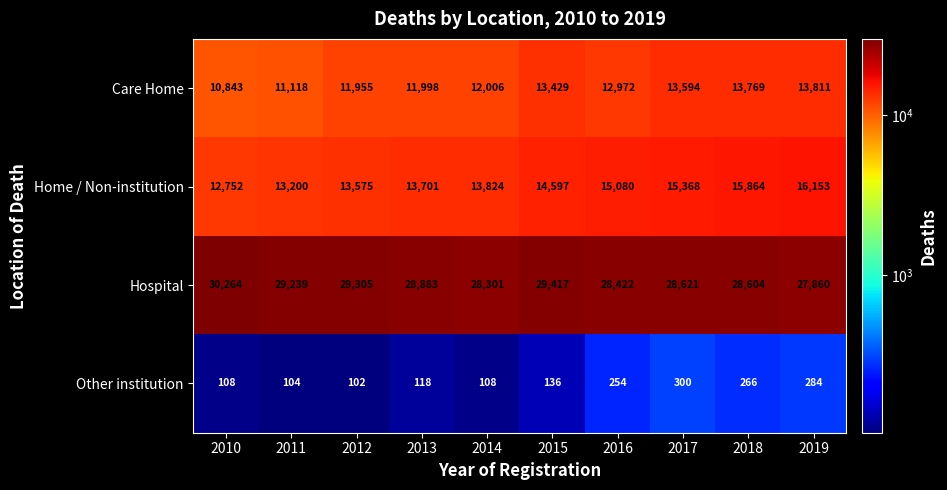

What is the difference between the maximum and minimum values in the Home / Non-institution series?

3401